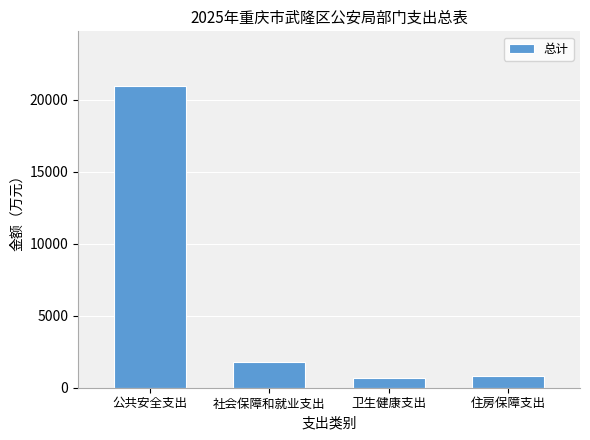

Between 公共安全支出 and 卫生健康支出, which is larger?

公共安全支出